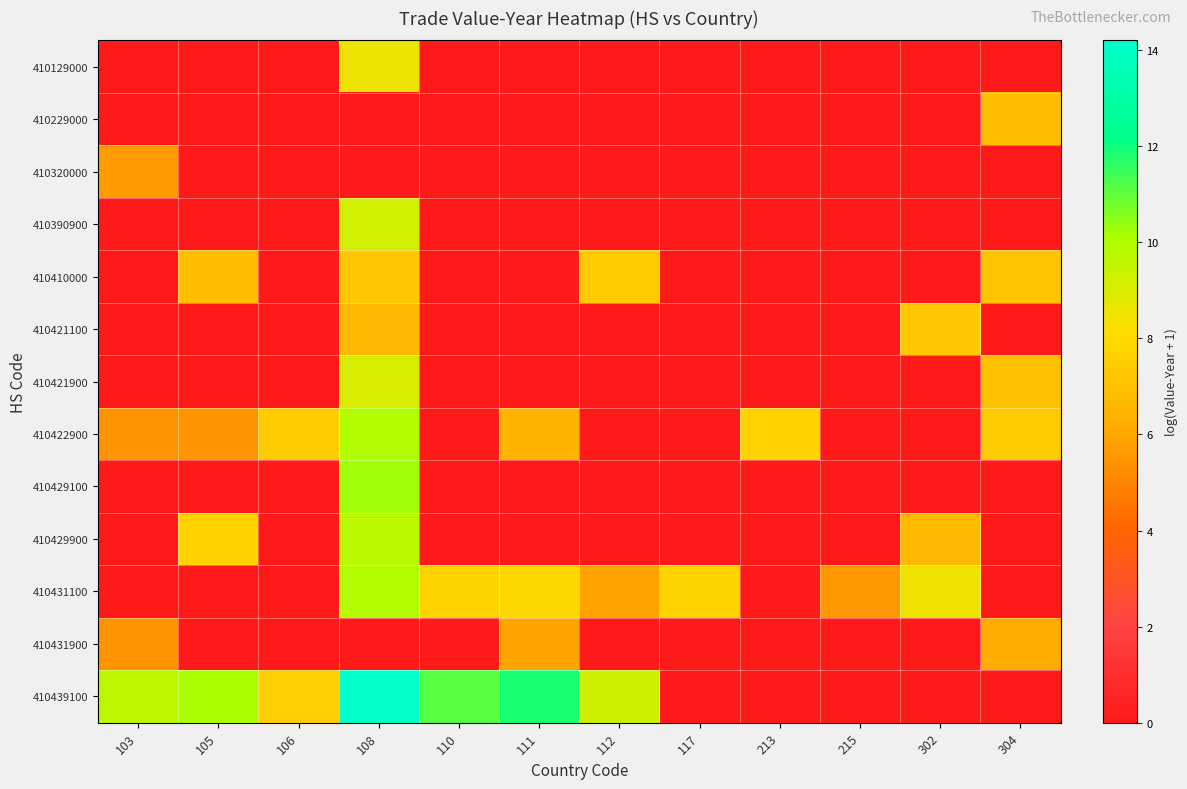

What is the total value across all series at 108?

94.8